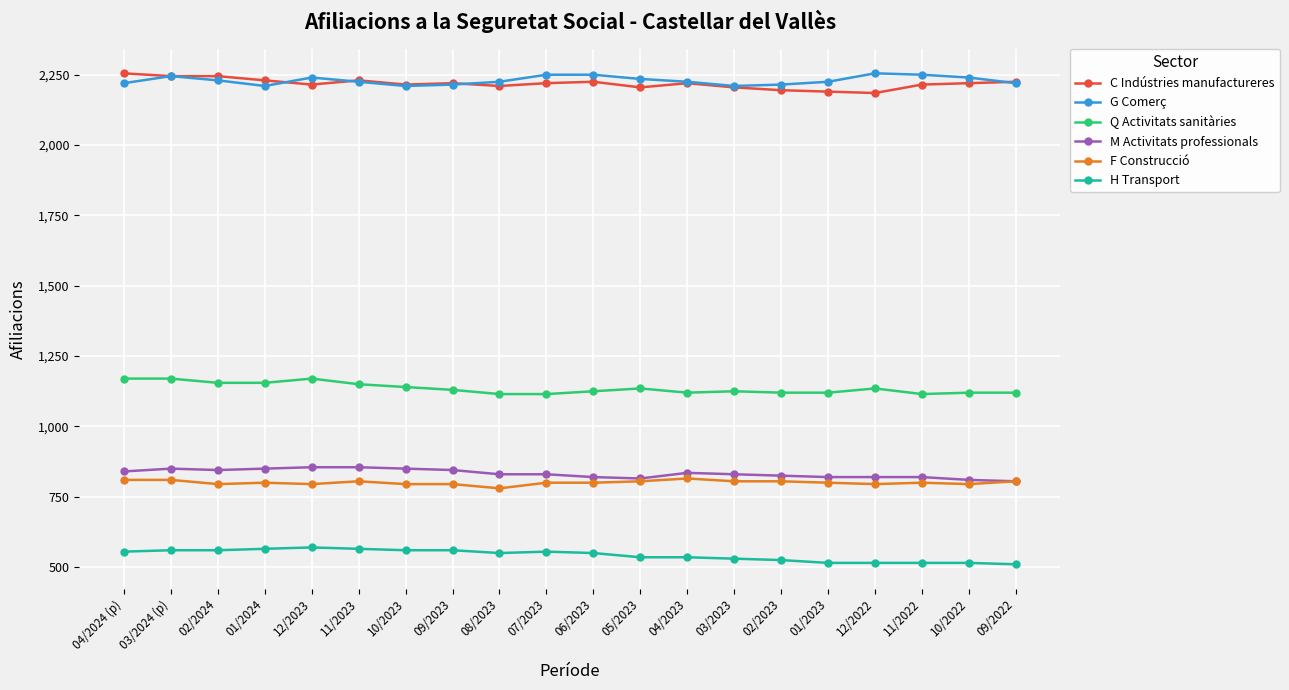

True or false: F Construcció and H Transport intersect in this chart.

False